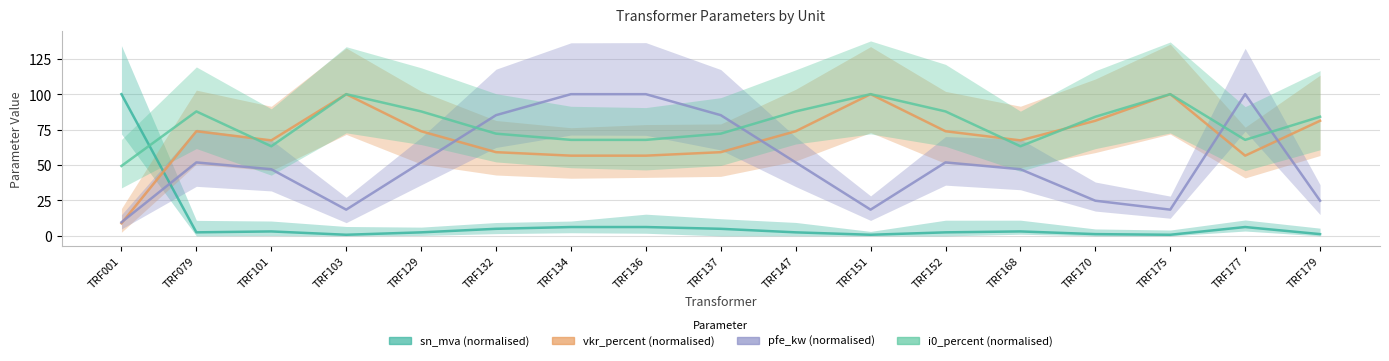

Reading right to left, list all the values displayed in this chart.

sn_mva: TRF179=1.2	TRF177=6.2	TRF175=0.8	TRF170=1.2	TRF168=3.1	TRF152=2.5	TRF151=0.8	TRF147=2.5	TRF137=5.0	TRF136=6.2	TRF134=6.2	TRF132=5.0	TRF129=2.5	TRF103=0.8	TRF101=3.1	TRF079=2.5	TRF001=100.0
vkr_percent: TRF179=81.2	TRF177=56.6	TRF175=100.0	TRF170=81.2	TRF168=67.4	TRF152=73.8	TRF151=100.0	TRF147=73.8	TRF137=59.1	TRF136=56.6	TRF134=56.6	TRF132=59.1	TRF129=73.8	TRF103=100.0	TRF101=67.4	TRF079=73.8	TRF001=8.9
pfe_kw: TRF179=24.8	TRF177=100.0	TRF175=18.5	TRF170=24.8	TRF168=47.0	TRF152=51.9	TRF151=18.5	TRF147=51.9	TRF137=85.2	TRF136=100.0	TRF134=100.0	TRF132=85.2	TRF129=51.9	TRF103=18.5	TRF101=47.0	TRF079=51.9	TRF001=9.6
i0_percent: TRF179=84.1	TRF177=67.8	TRF175=100.0	TRF170=84.1	TRF168=63.2	TRF152=87.8	TRF151=100.0	TRF147=87.8	TRF137=72.1	TRF136=67.8	TRF134=67.8	TRF132=72.1	TRF129=87.8	TRF103=100.0	TRF101=63.2	TRF079=87.8	TRF001=49.3